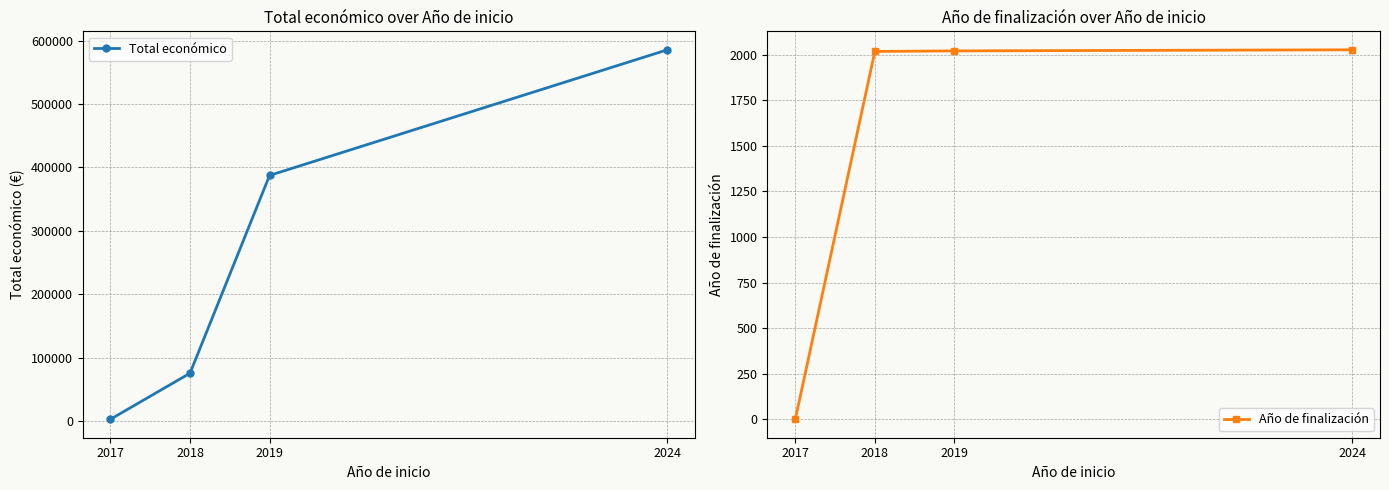

How many data points in Total económico are less than 387426?

2